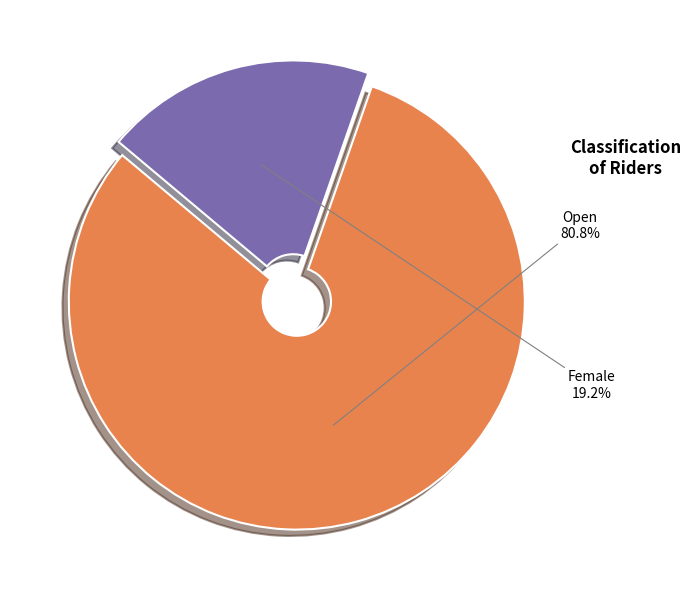

Approximately how many times larger is the value at Open compared to Female?

4.2